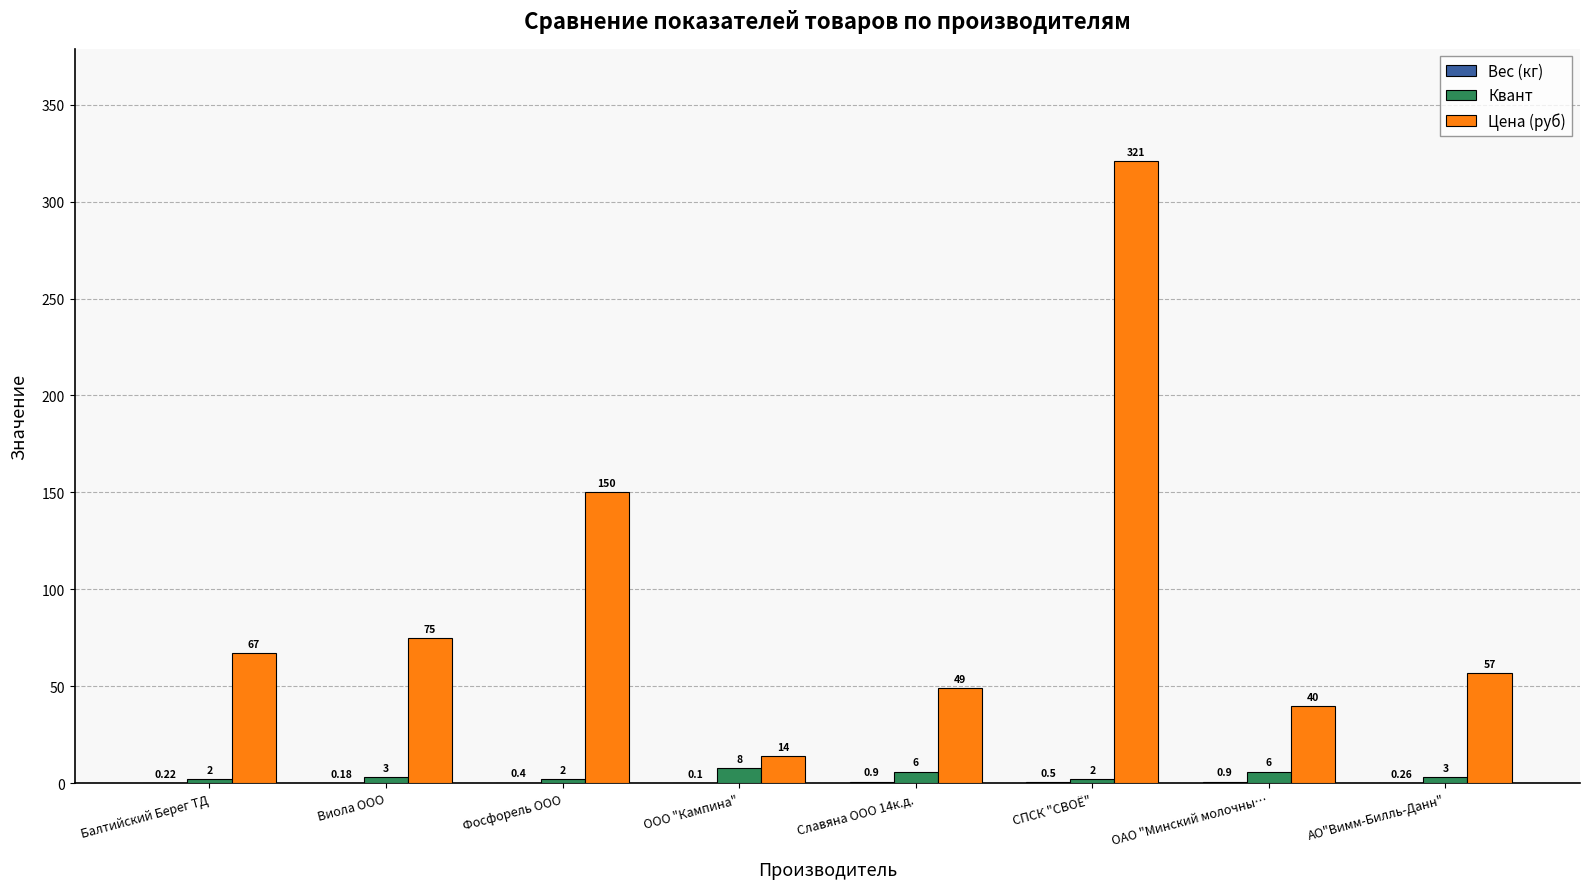

What is the sum of the Цена (руб) values at Виола ООО and ООО "Кампина"?

89.0